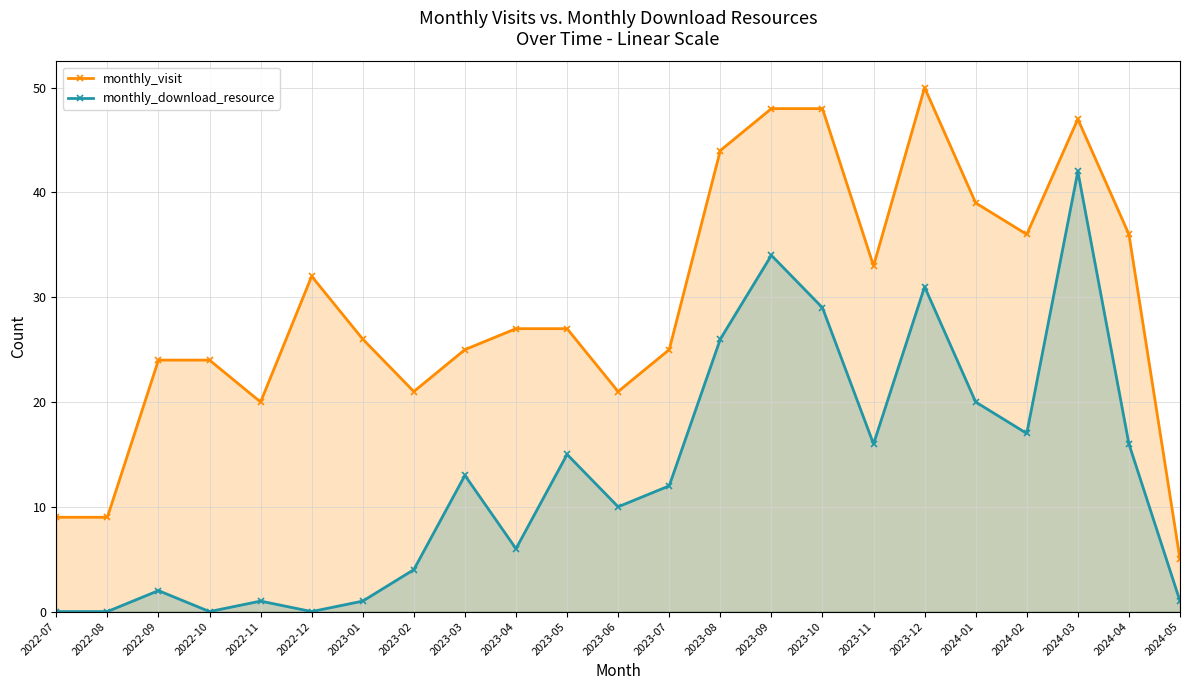

Count the number of data series in this chart.

2